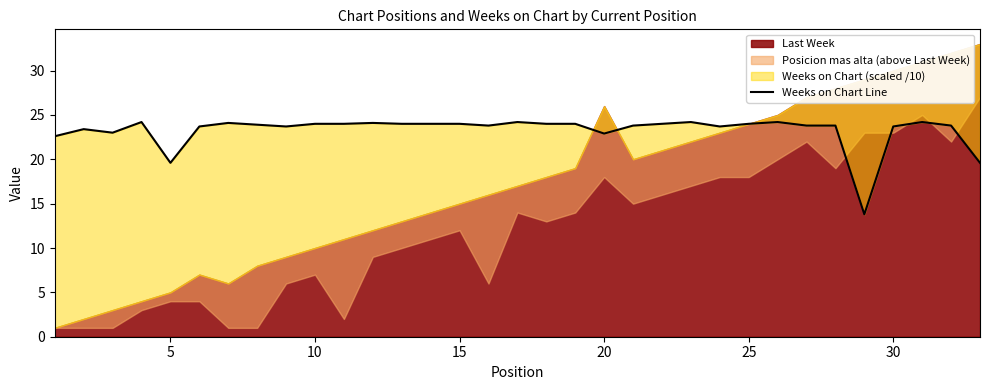

Does the chart display data point markers on the line(s)?

No